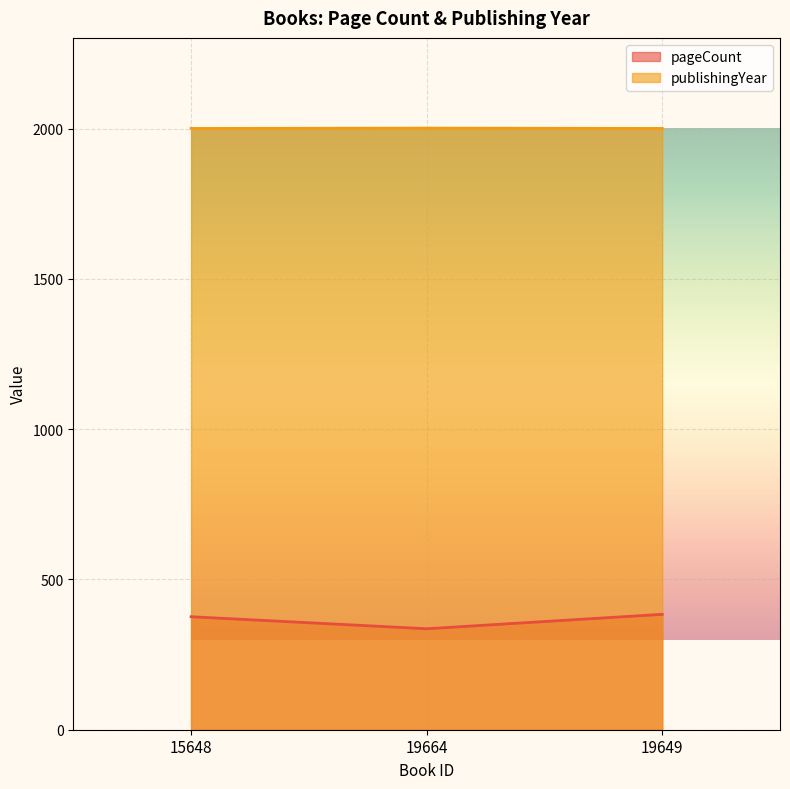

How many lines are shown in the chart?

2